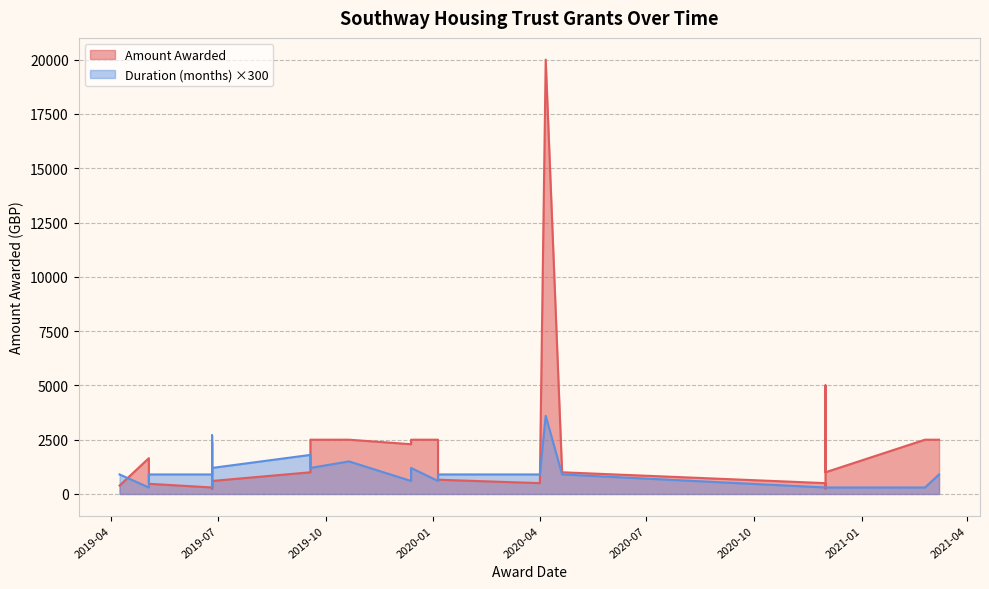

Which series has the largest total across all categories?

Amount Awarded